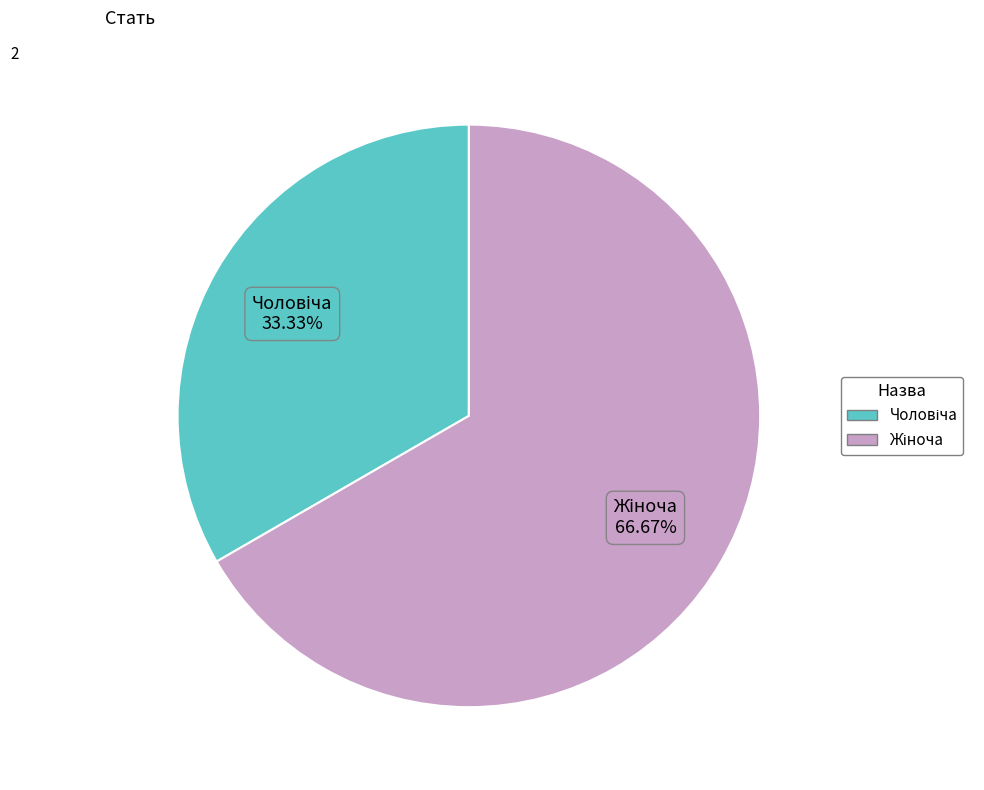

Does any single category account for the majority?

Yes